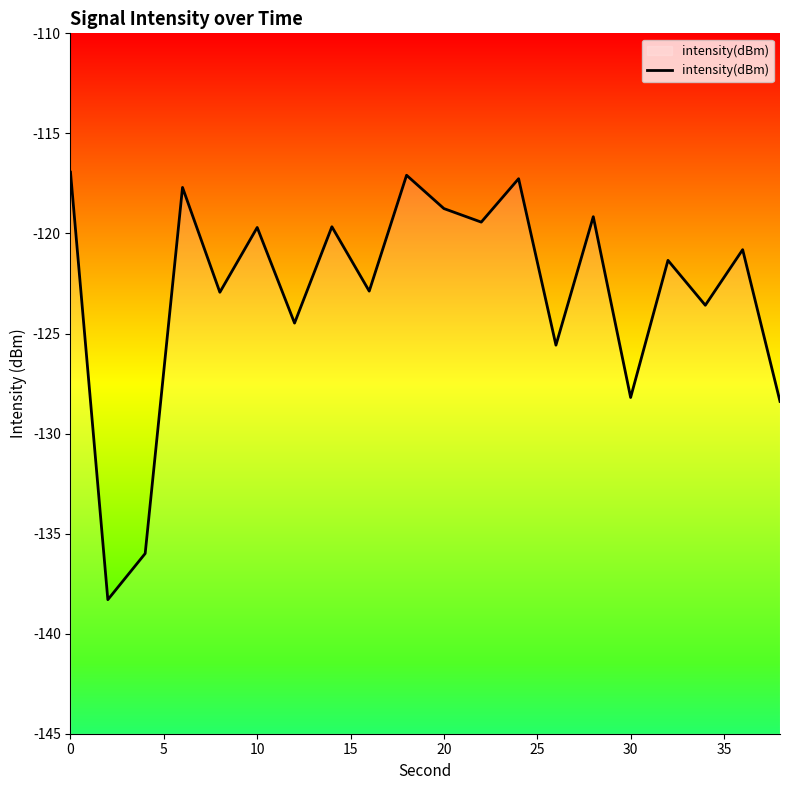

How many values exceed -120?

9